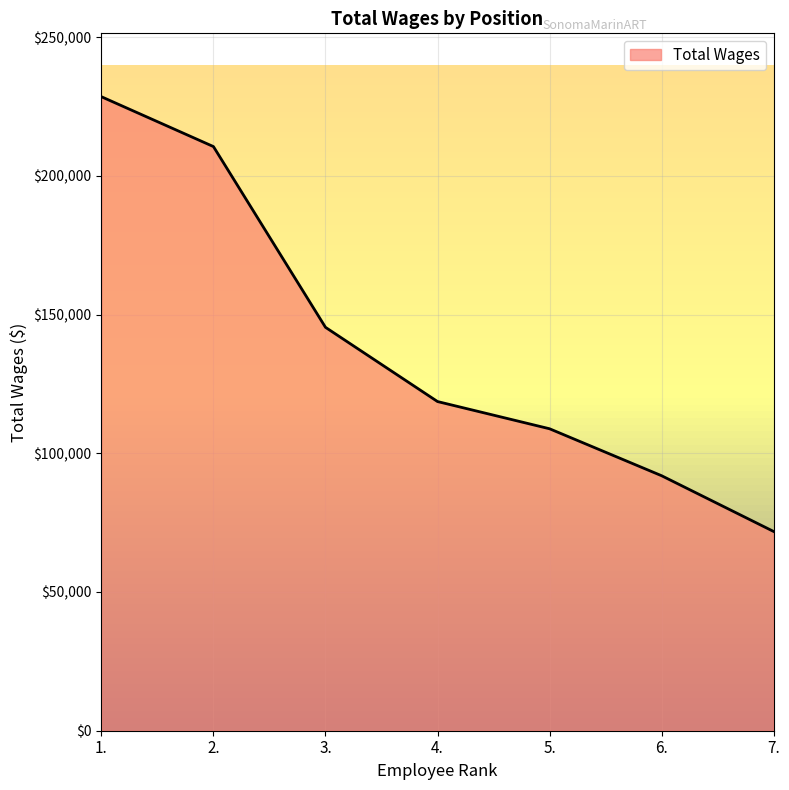

Is it true that the value at 7. is 104268?

False